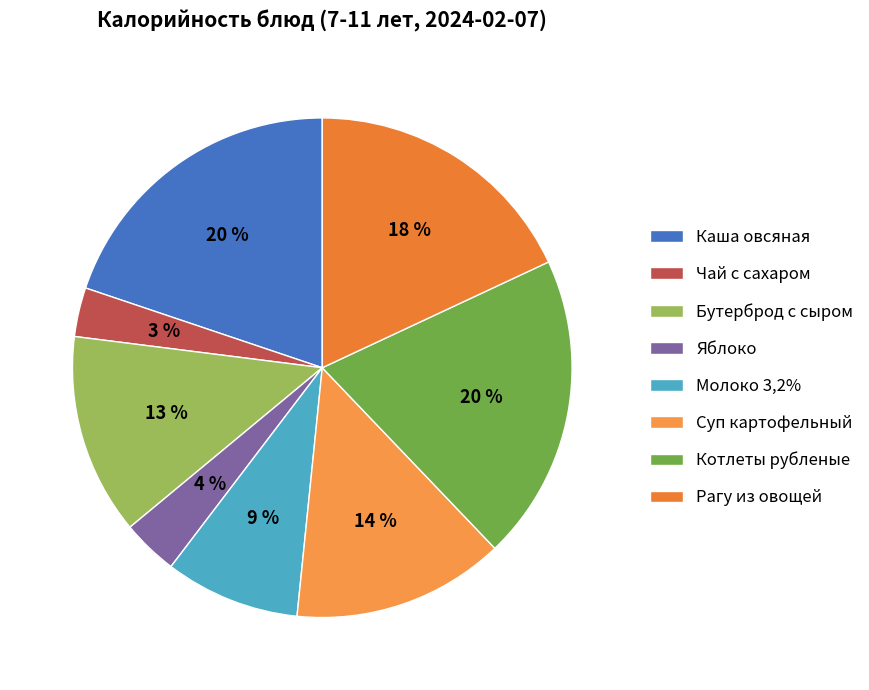

To the nearest percent, what is the combined percentage of Котлеты рубленые and Суп картофельный?

34%